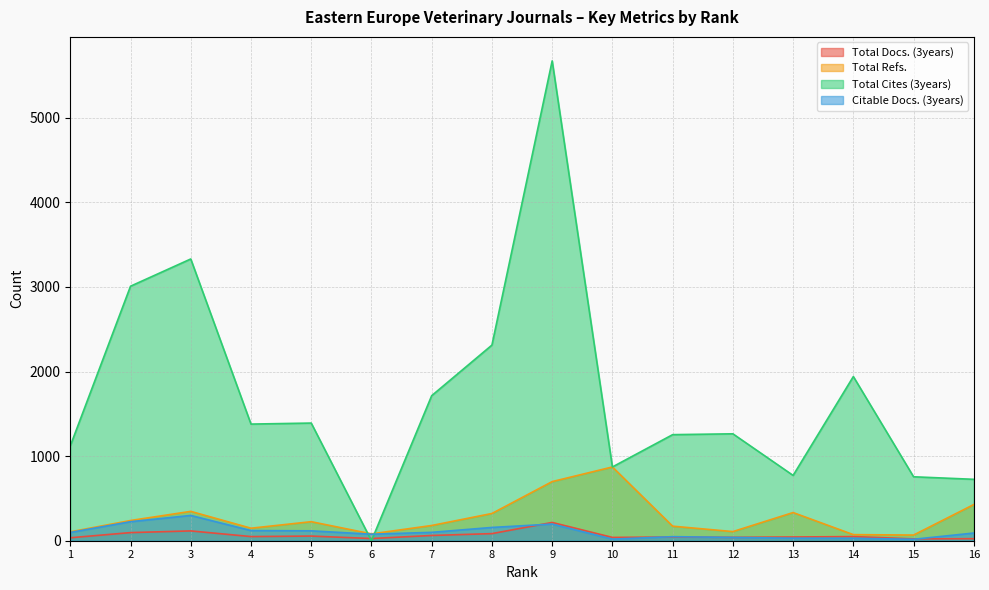

Reading right to left, extract all data points from this chart.

Total Docs. (3years): 16=24	15=22	14=49	13=44	12=40	11=44	10=39	9=216	8=84	7=62	6=26	5=55	4=49	3=116	2=96	1=35
Total Refs.: 16=428	15=67	14=72	13=333	12=108	11=172	10=872	9=699	8=322	7=180	6=81	5=225	4=148	3=347	2=239	1=105
Total Cites (3years): 16=726	15=756	14=1941	13=772	12=1264	11=1254	10=872	9=5673	8=2313	7=1715	6=0	5=1391	4=1379	3=3331	2=3009	1=1121
Citable Docs. (3years): 16=91	15=17	14=29	13=30	12=39	11=48	10=19	9=197	8=157	7=99	6=77	5=117	4=120	3=299	2=225	1=98